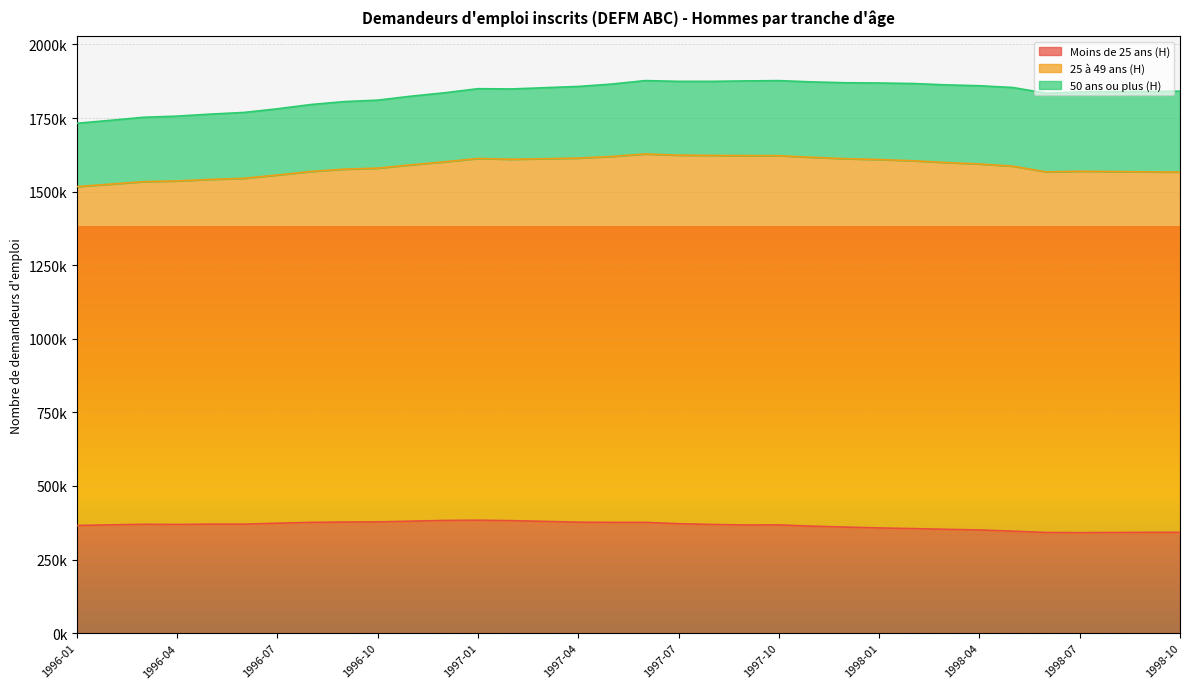

True or false: Moins de 25 ans (H) and 25 à 49 ans (H) cross at least once.

False